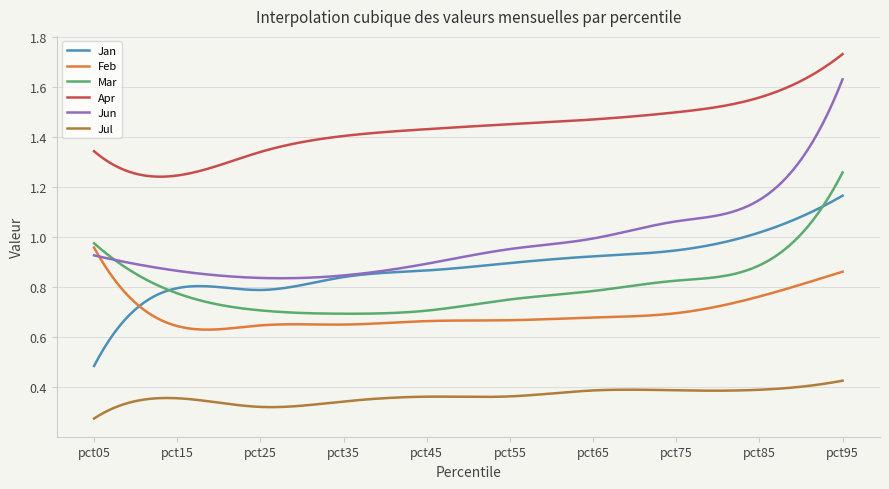

List the series in order of their peak value, highest first.

Apr, Jun, Mar, Jan, Feb, Jul